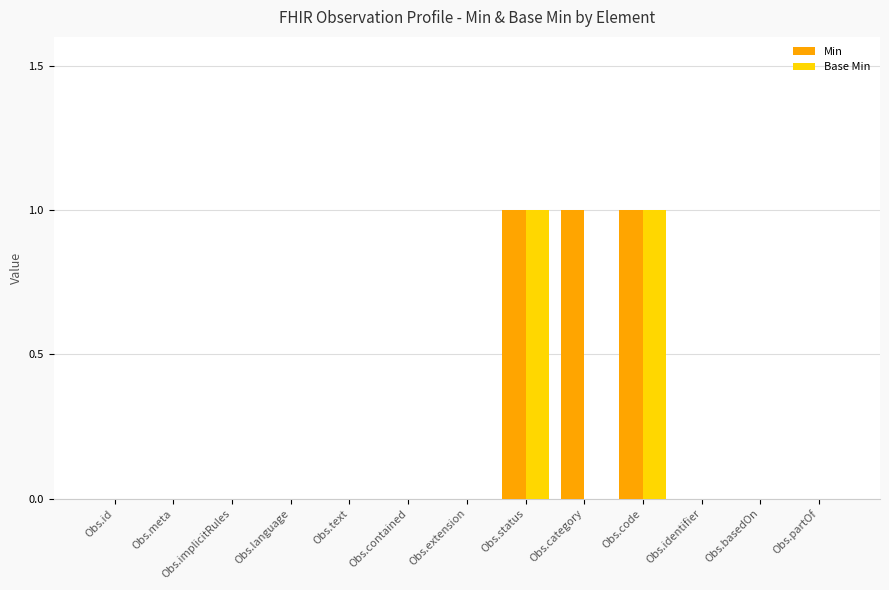

Which series has the largest total across all categories?

Min